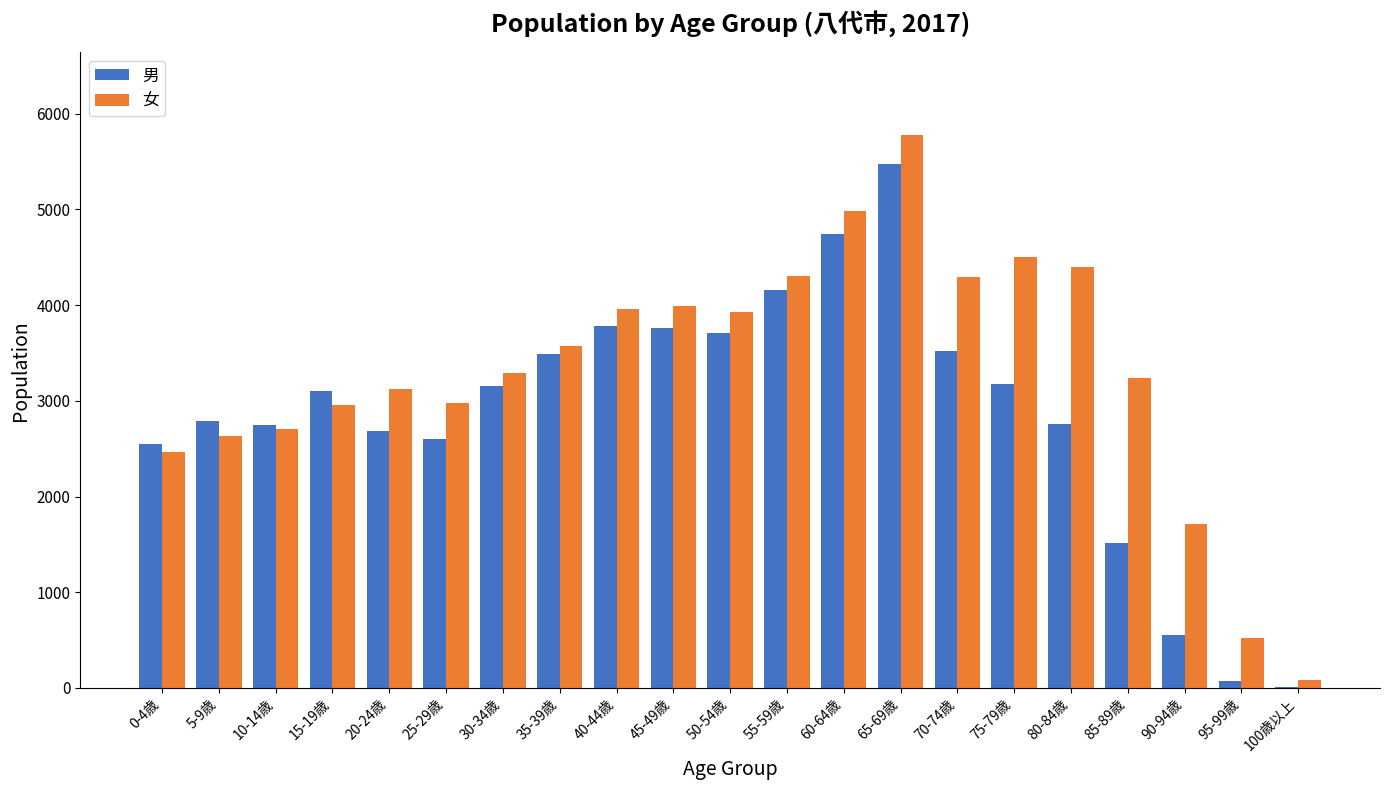

What is the sum of all 男 values?

60360